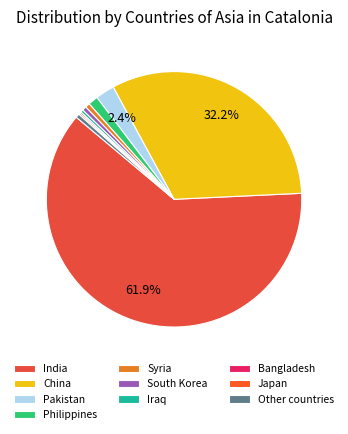

To the nearest percent, what is the combined percentage of Iraq and Syria?

1%